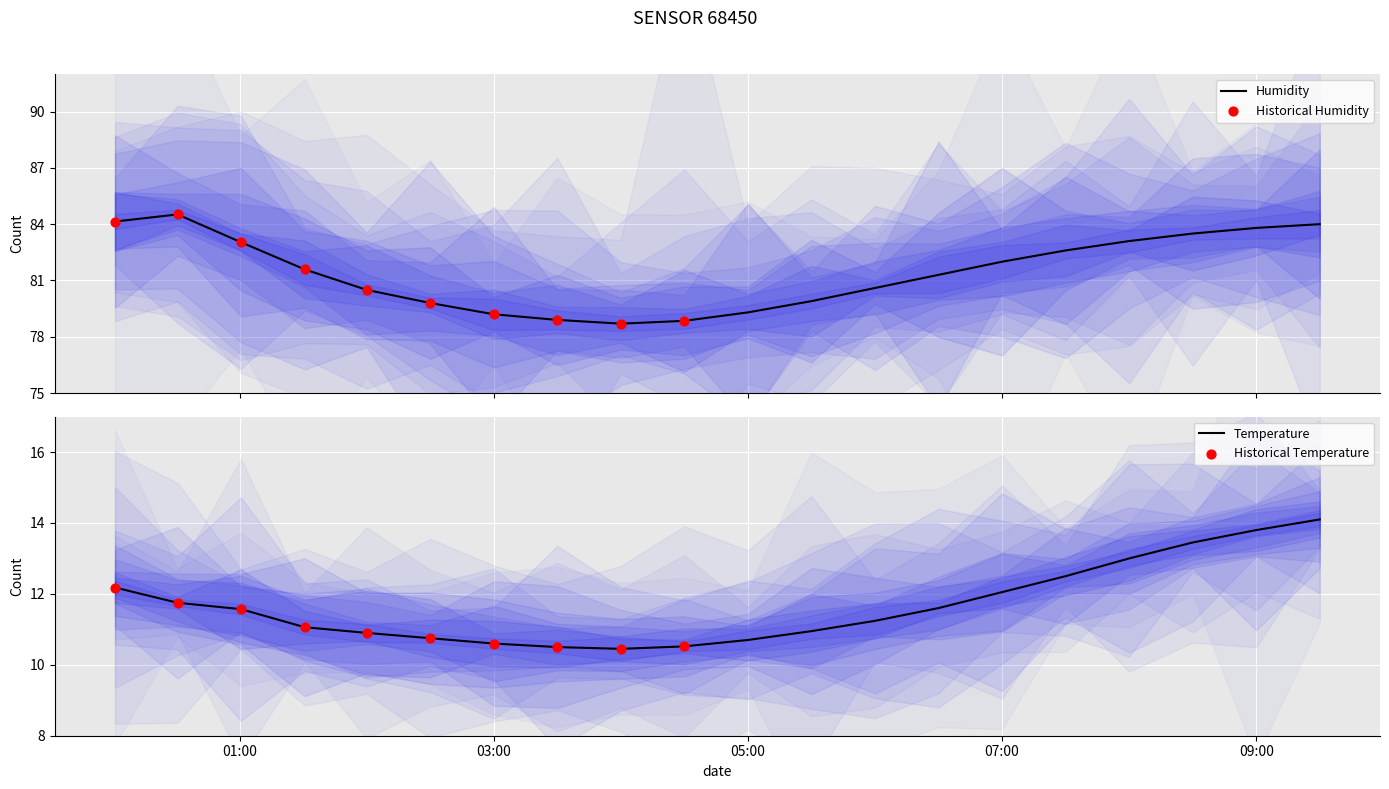

The Temperature series shows 5.1 at 05:00. True or false?

False